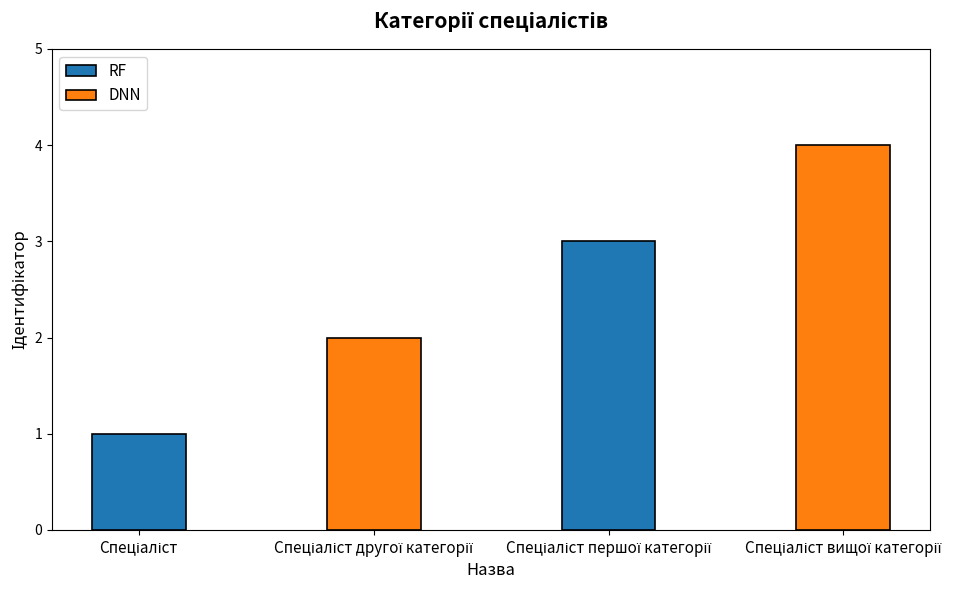

Which series has the largest total across all categories?

DNN